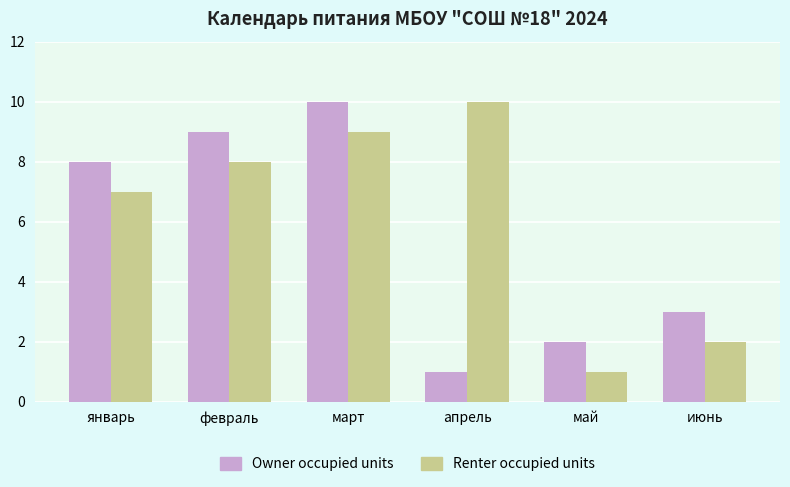

Reading left to right, transcribe all the data shown in this chart.

Owner occupied units: 8	9	10	1	2	3
Renter occupied units: 7	8	9	10	1	2